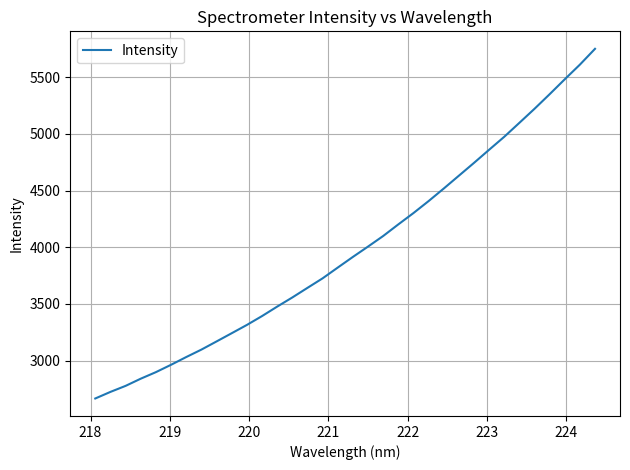

What is the difference between the maximum and minimum values?

3082.9